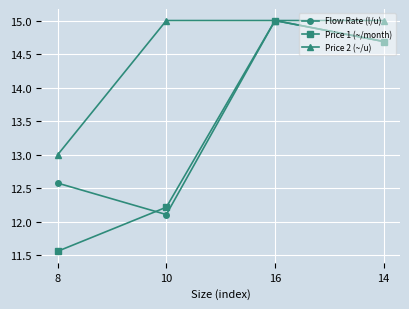

Rank the series by their average value, from highest to lowest.

Price 2 (~/u), Flow Rate (l/u), Price 1 (~/month)